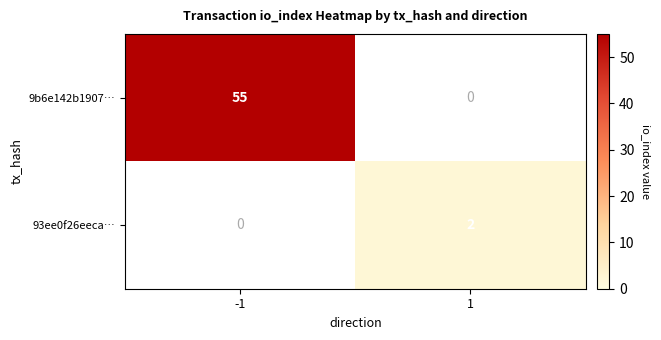

List the labels in order of 93ee0f26eeca… value, smallest first.

-1, 1